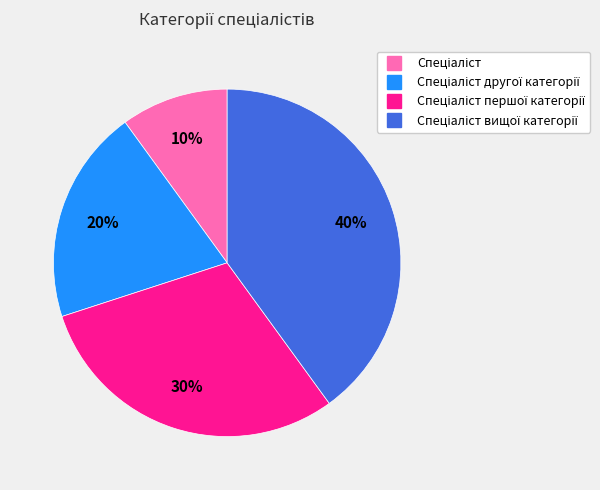

Is there any slice that represents more than half of the pie?

No